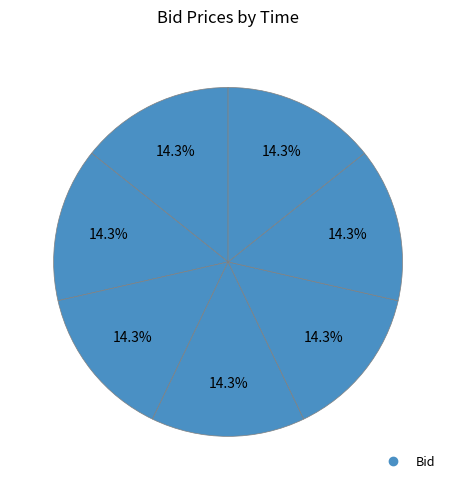

Is there any slice that represents more than half of the pie?

No